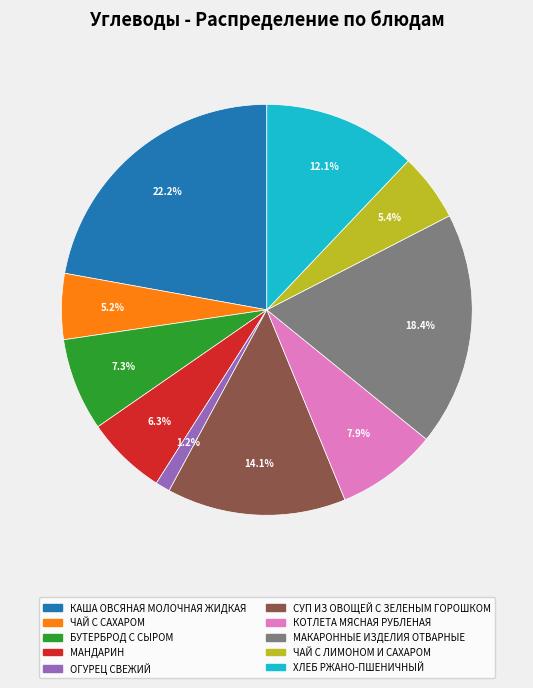

How many slices are in this pie chart?

10